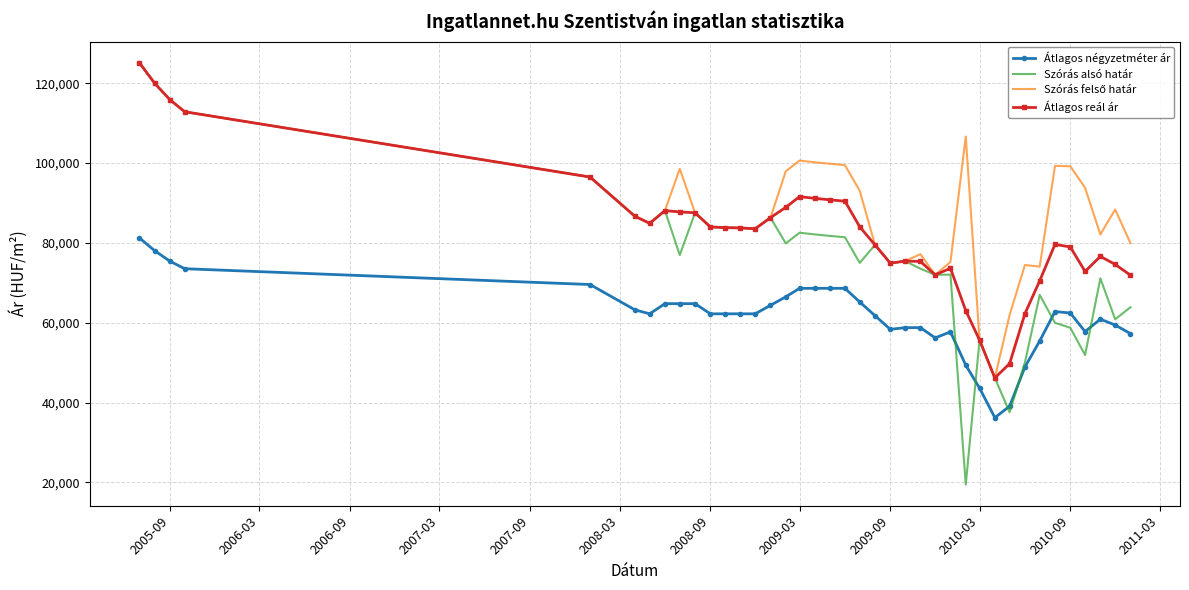

What is the maximum value for Szórás alsó határ?

125141